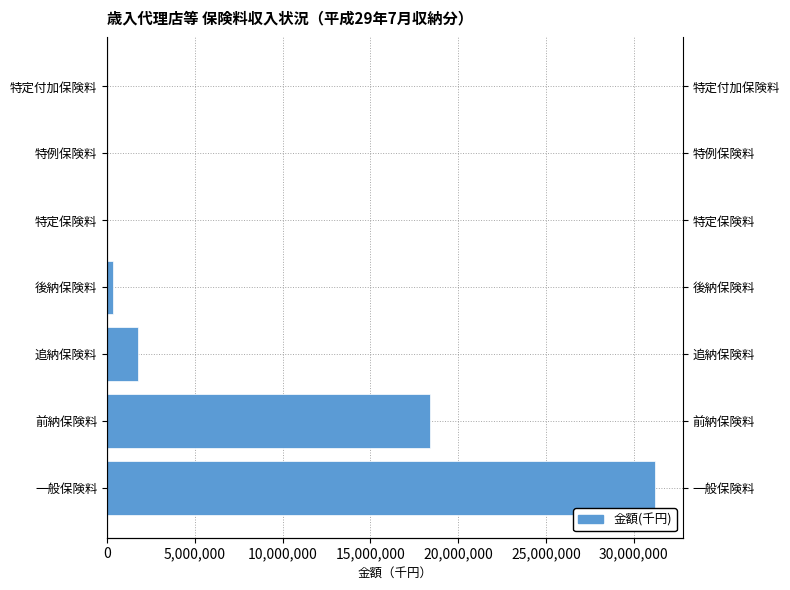

What is the smallest value displayed?

573